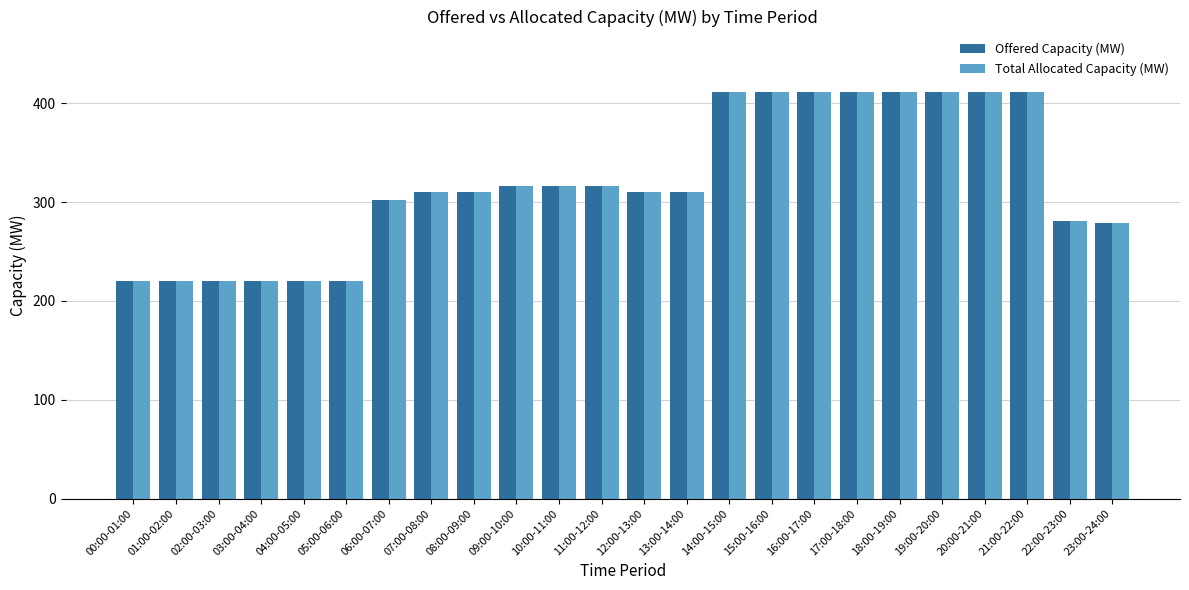

The Total Allocated Capacity (MW) series shows 316 at 11:00-12:00. True or false?

True